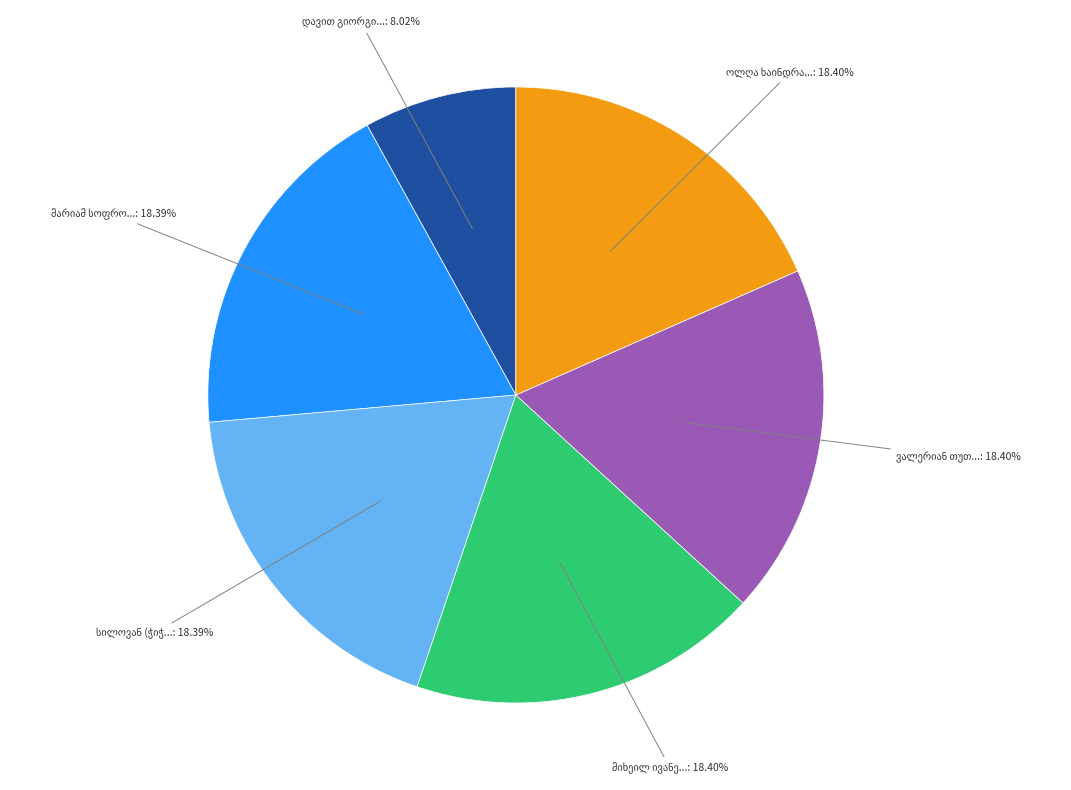

How many segments does this pie chart have?

6